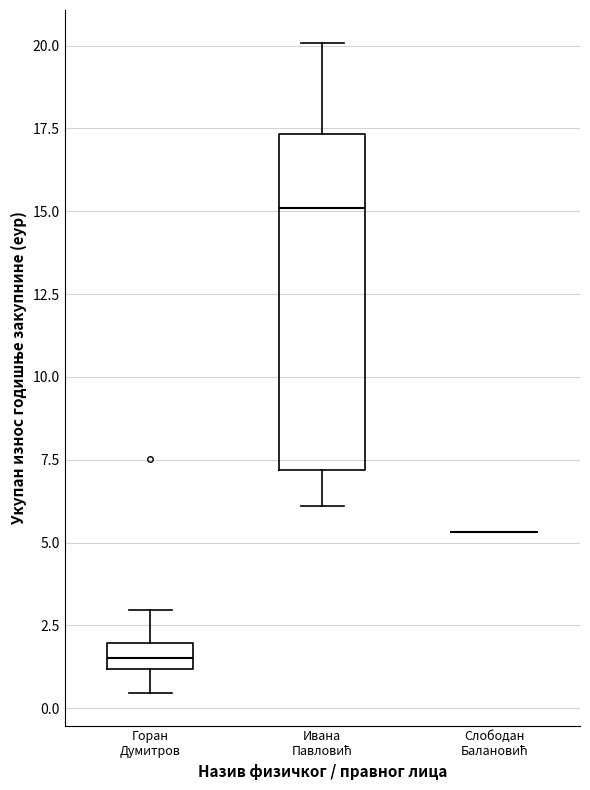

Where is the lower edge of the box for Горан Думитров on the y-axis? The values are not printed on the chart, so give them approximately, as read against the axis.

1.0